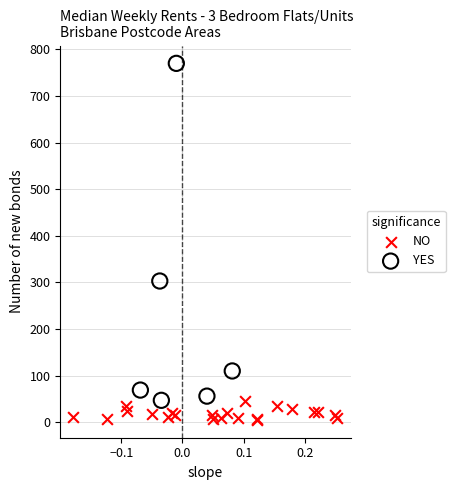

Which series contains the highest Y value?

YES